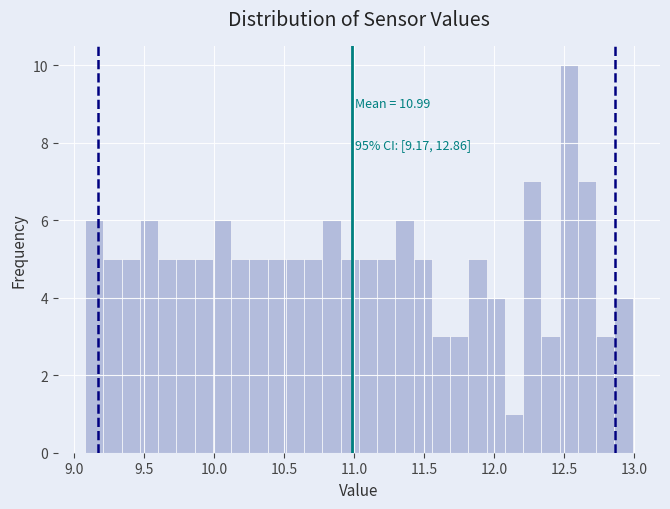

Read against the x-axis, roughly where is the centre of the tallest bar?

12.55